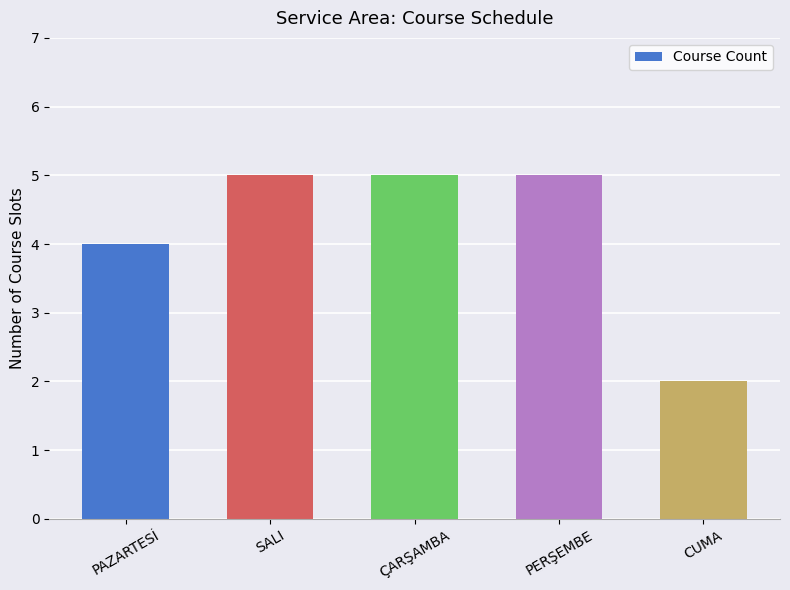

What is the greatest value displayed?

5